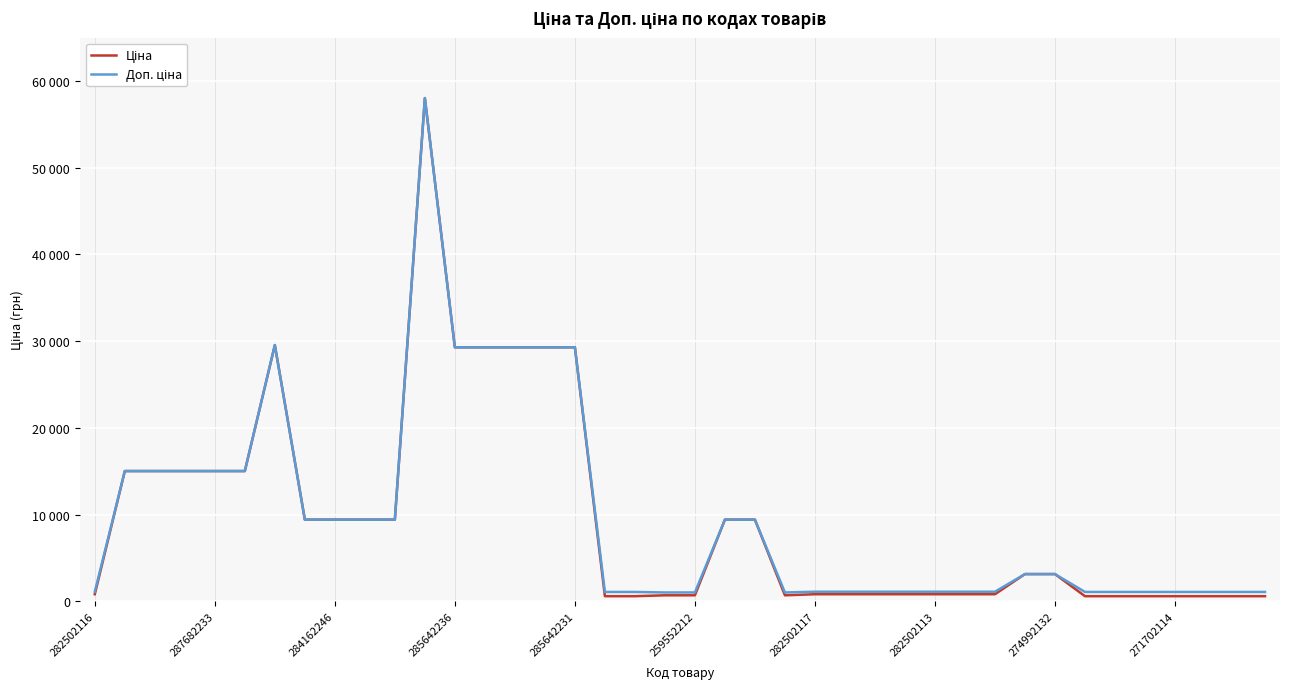

Is this an area chart (filled region under the line)?

No